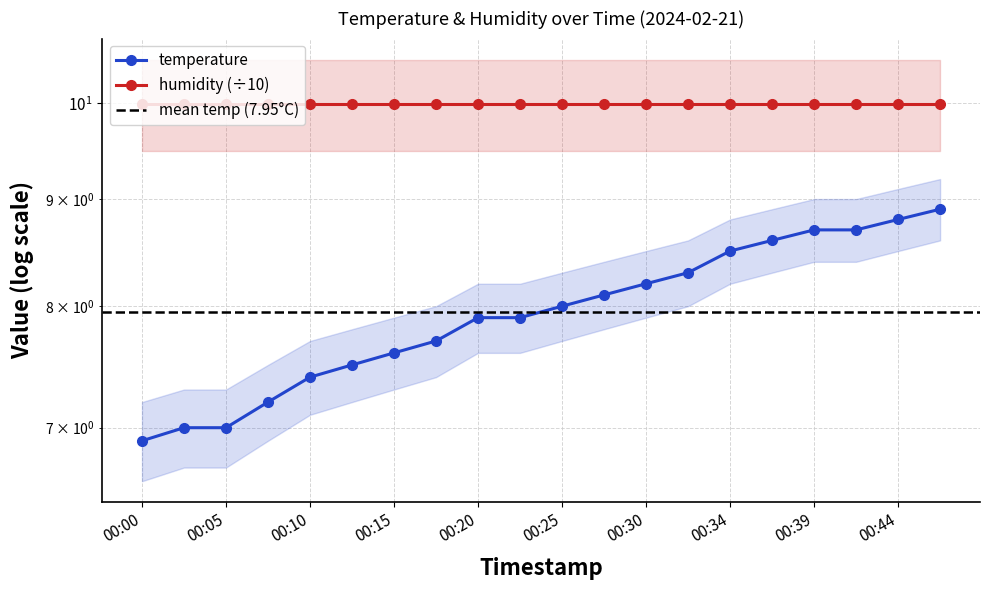

The value at 00:30 is 14.5. True or false?

False